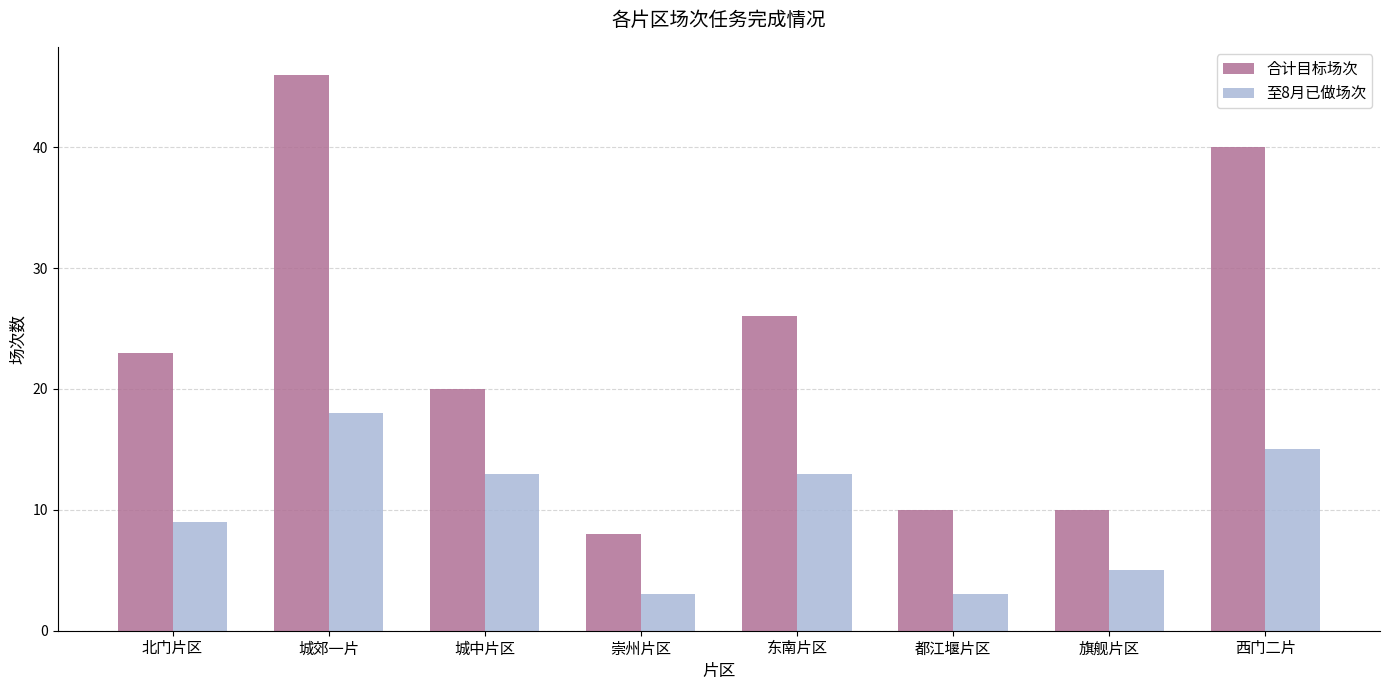

At 北门片区, list the series in order from largest to smallest.

合计目标场次, 至8月已做场次